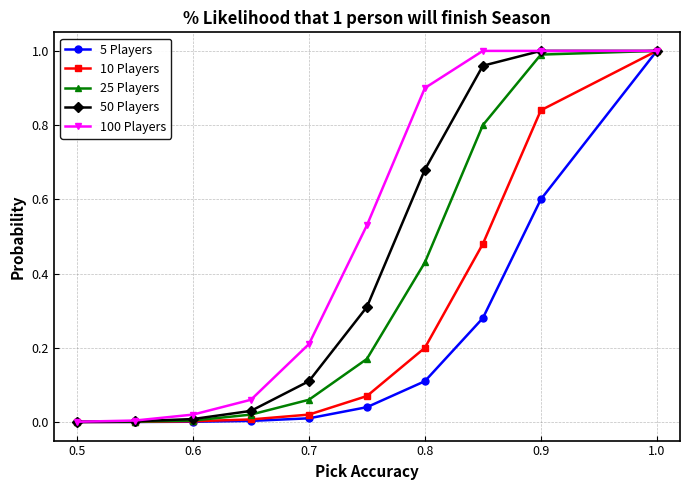

Rank the series by their average value, from highest to lowest.

100 Players, 50 Players, 25 Players, 10 Players, 5 Players